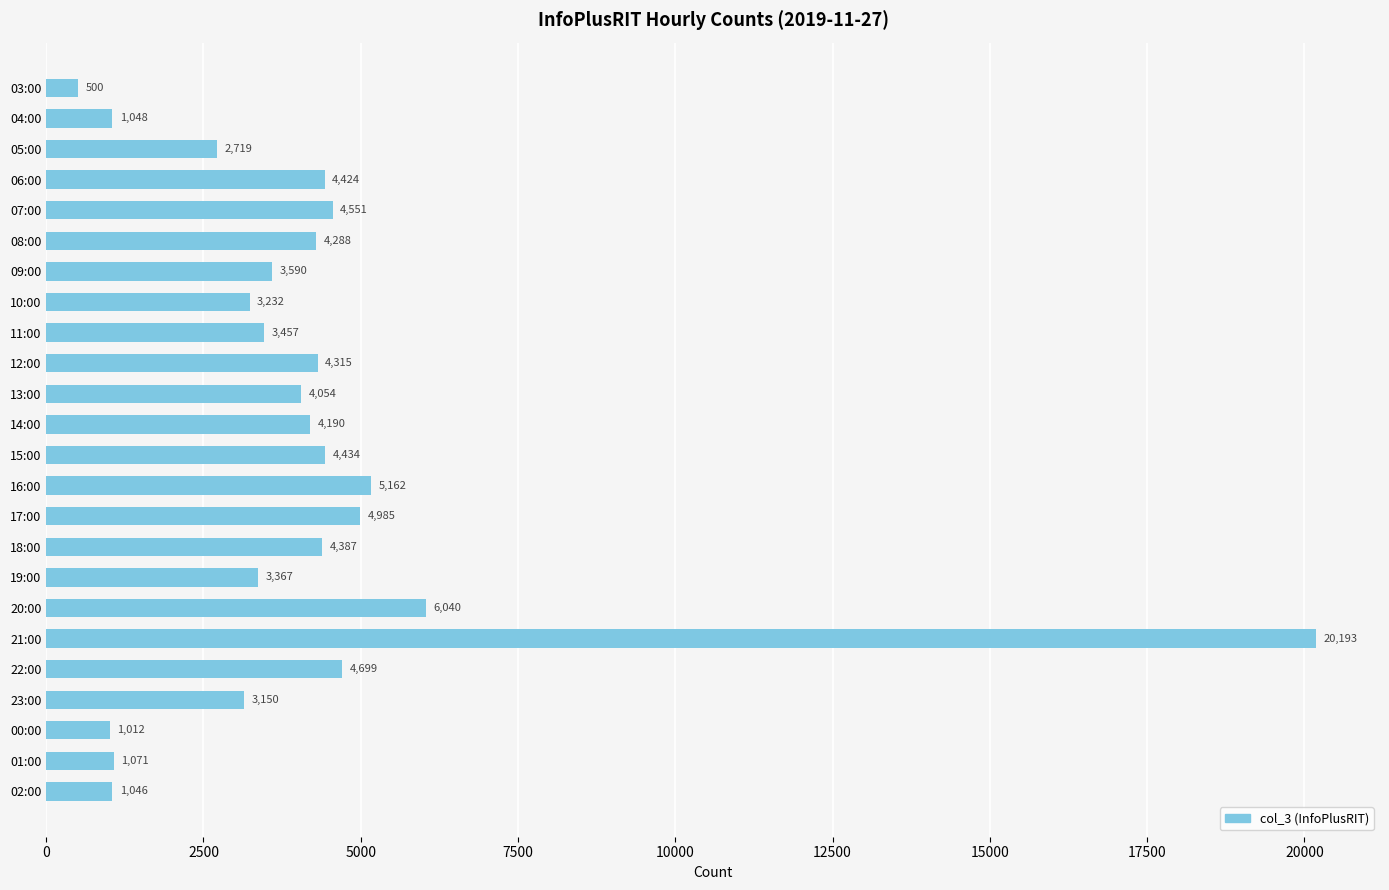

Is it true that the value at 20:00 is 6040?

True